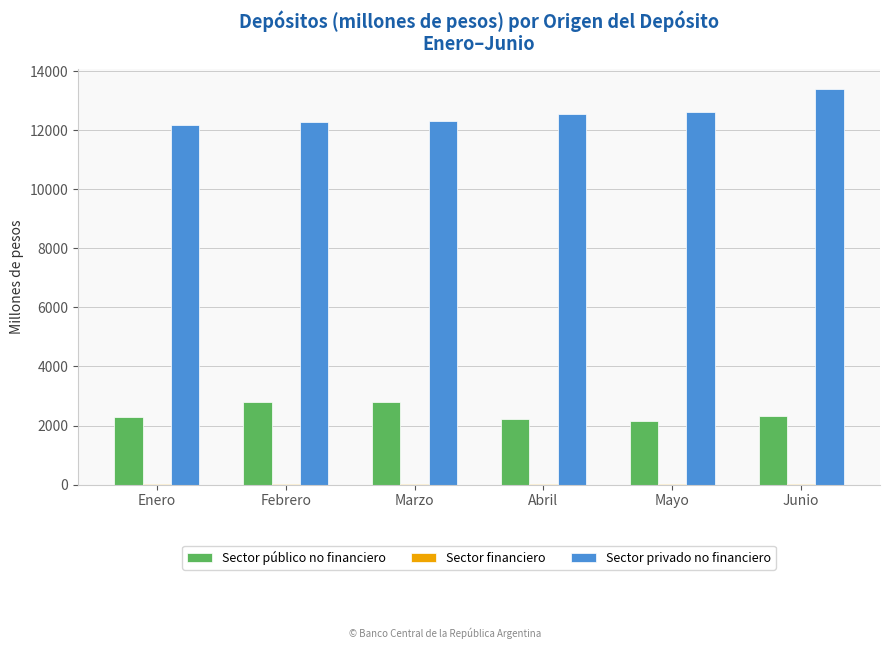

At which label does Sector privado no financiero reach its peak?

Junio